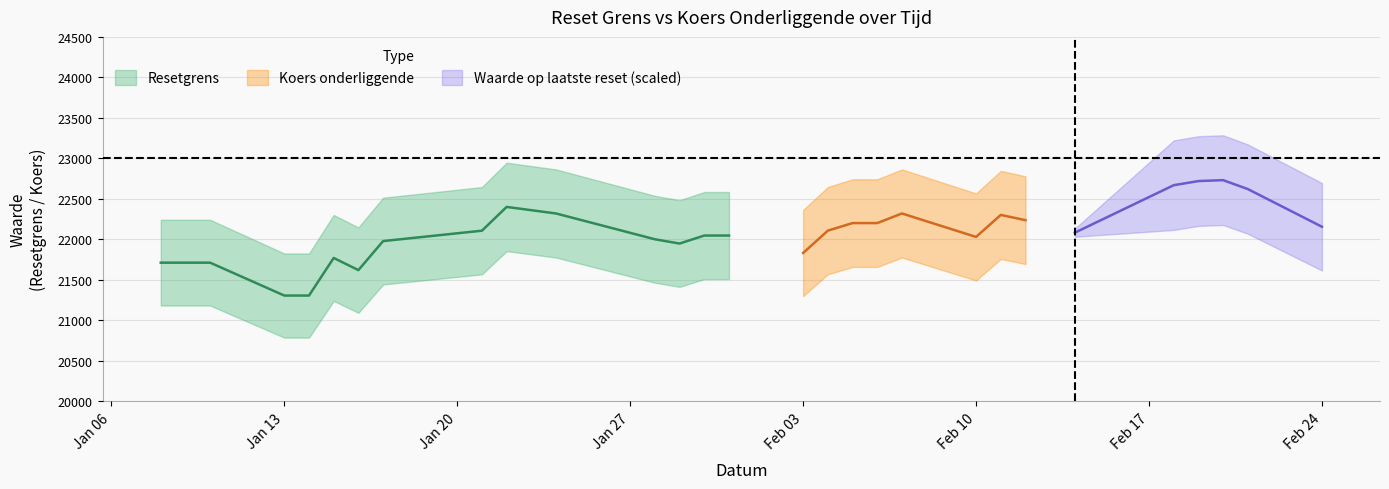

Which series changed the most between 2025-01-22 and 2025-02-03?

Resetgrens